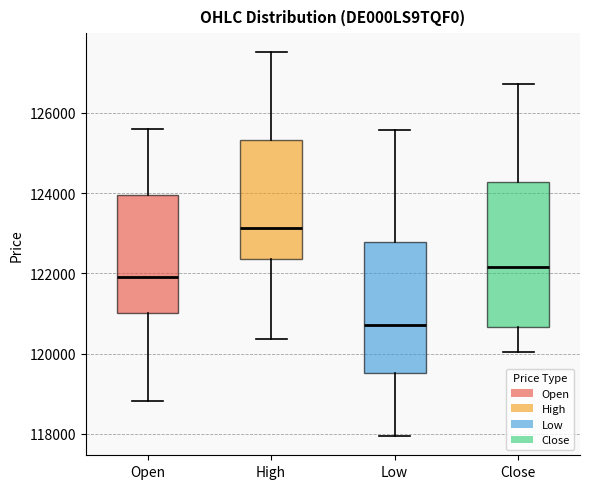

Where does the upper whisker of the box for High end on the y-axis? The values are not printed on the chart, so give them approximately, as read against the axis.

127600